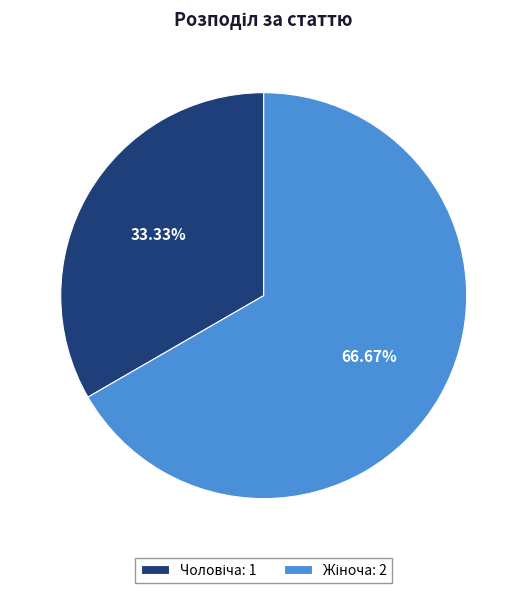

Is there any slice that represents more than half of the pie?

Yes